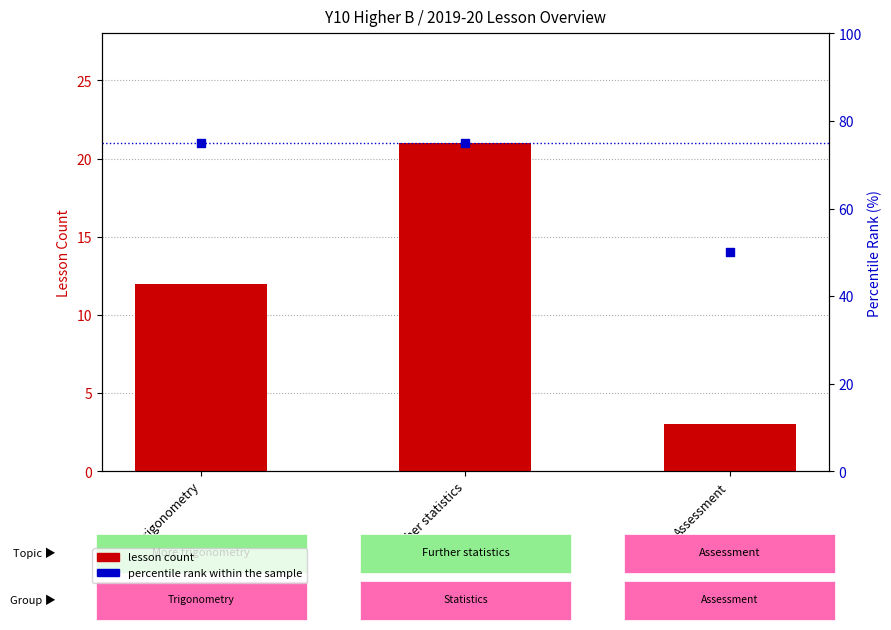

What is the total value across all series at More trigonometry?

87